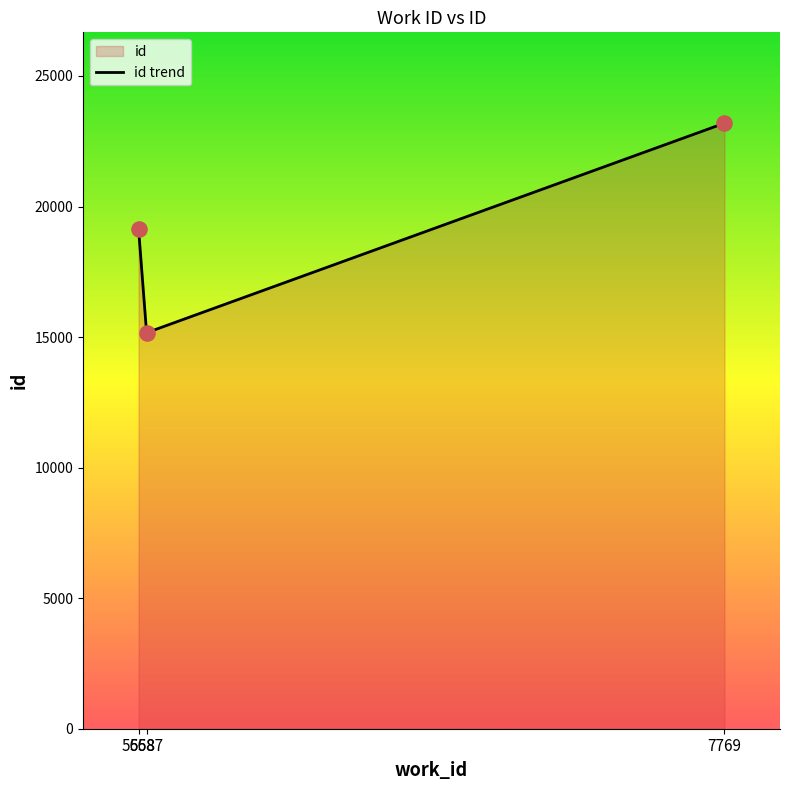

What is the change in value from 5687 to 7769?

+8026